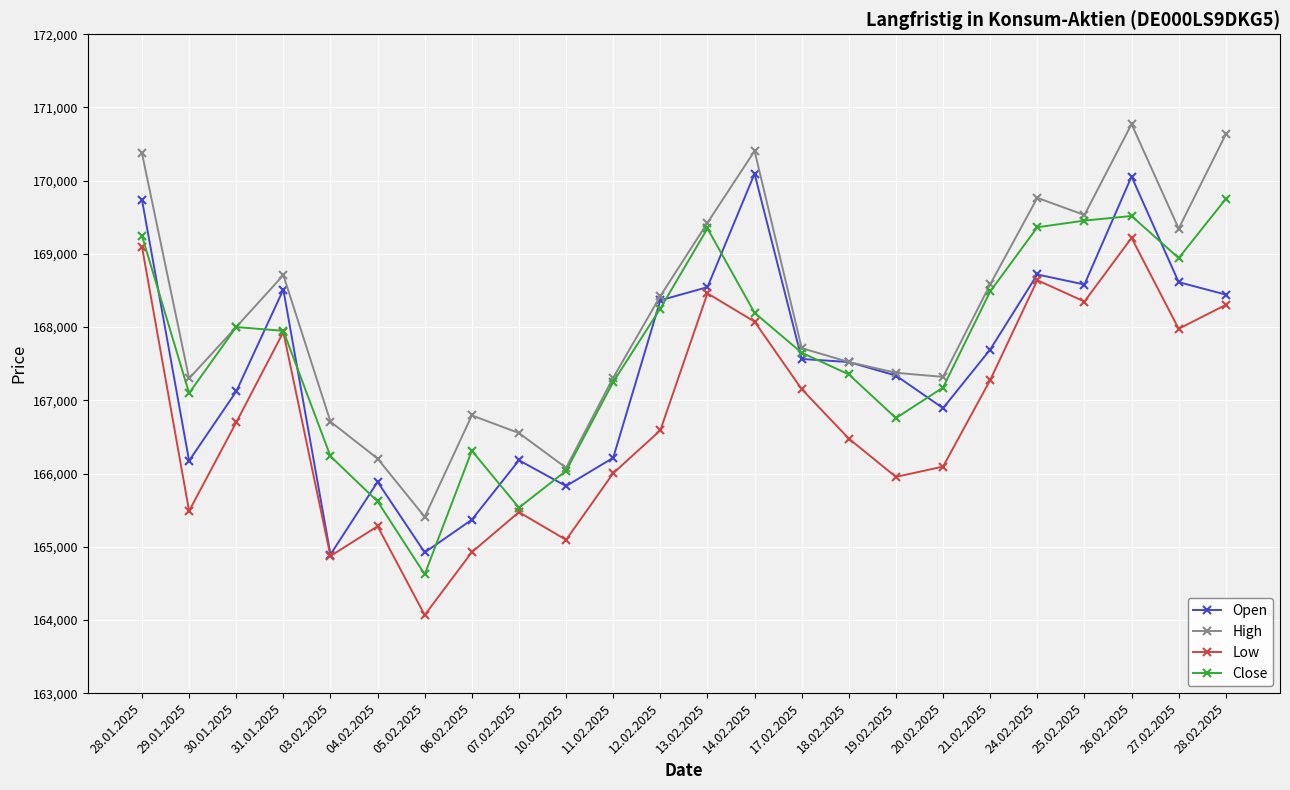

What are all the series names shown in the legend?

Open, High, Low, Close